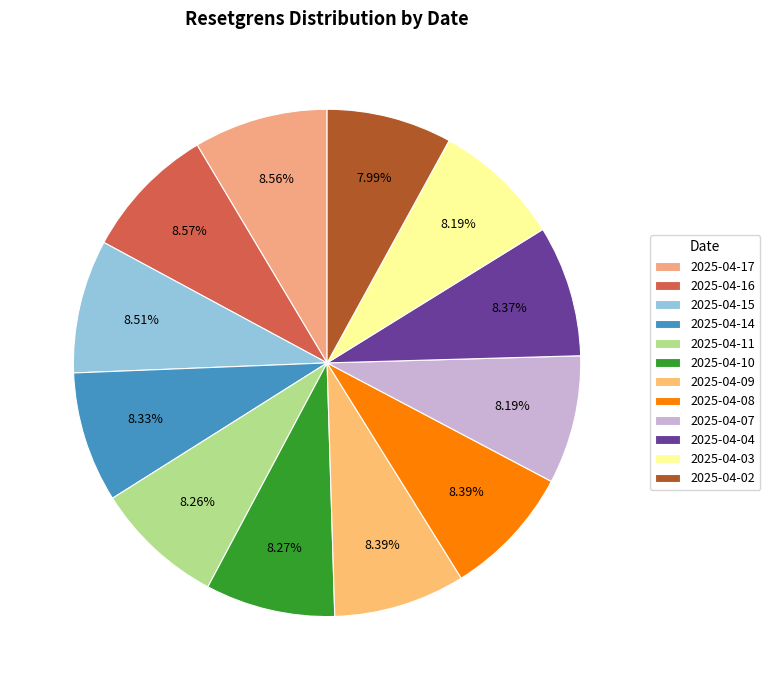

Does 2025-04-16 represent more than half of the total?

No